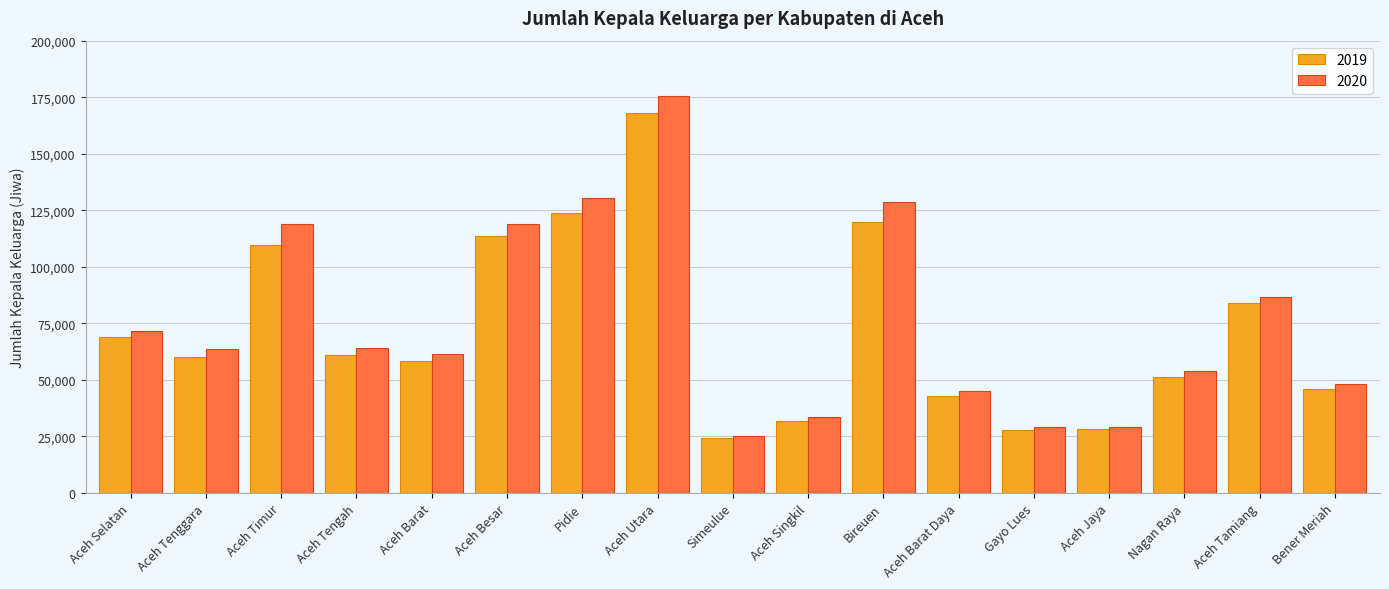

At how many categories does at least one series exceed 40494?

13